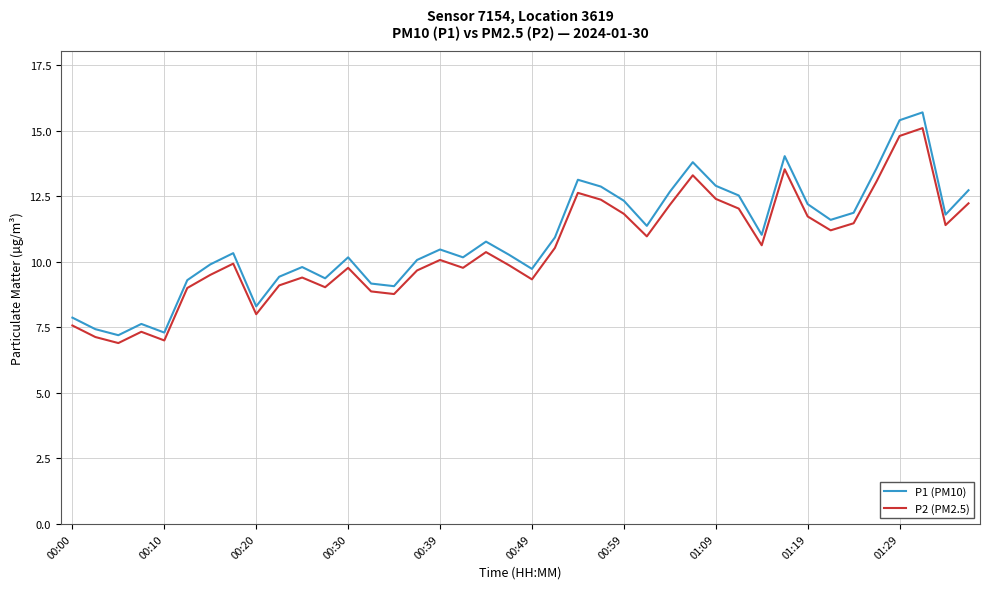

How many interior local valleys does the P2 (PM2.5) series have?

11